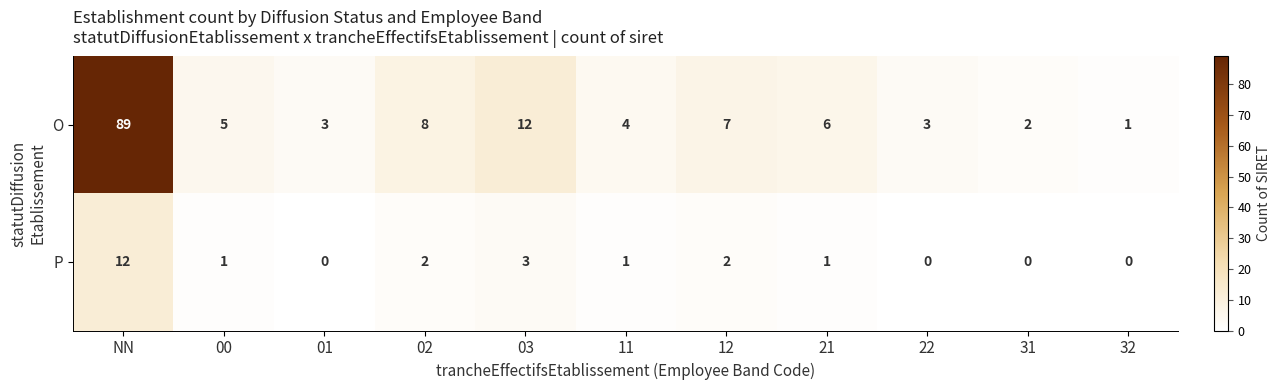

Is it true that P equals -4 at 32?

False